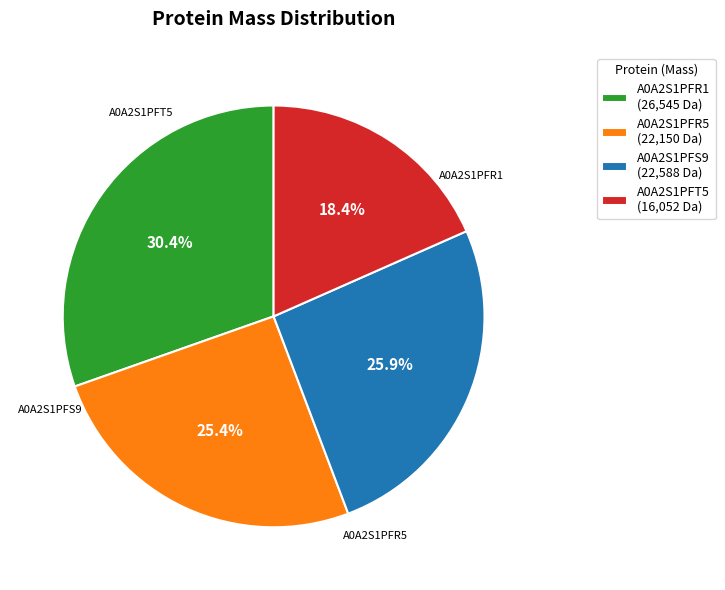

To the nearest percent, what is the difference between the largest and smallest slice percentages?

12%